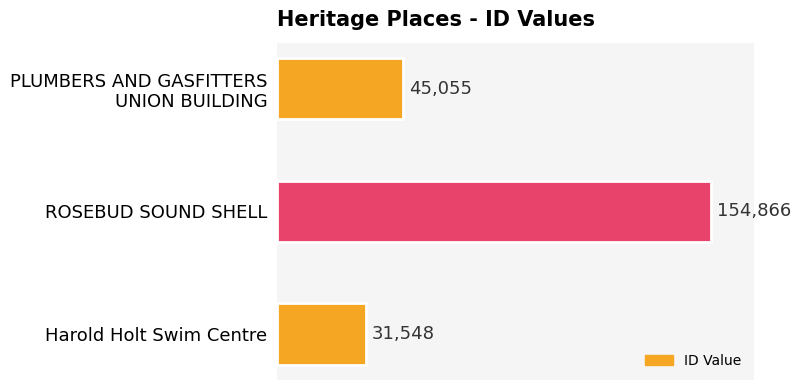

How many bars are there in total?

3